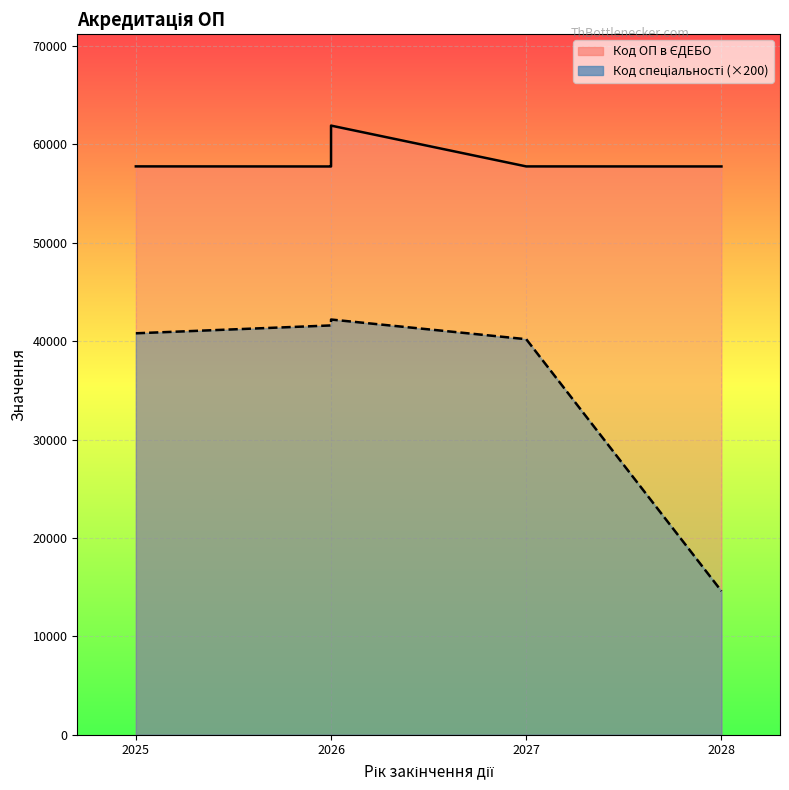

What is the label of the 3rd point from the right?

2026